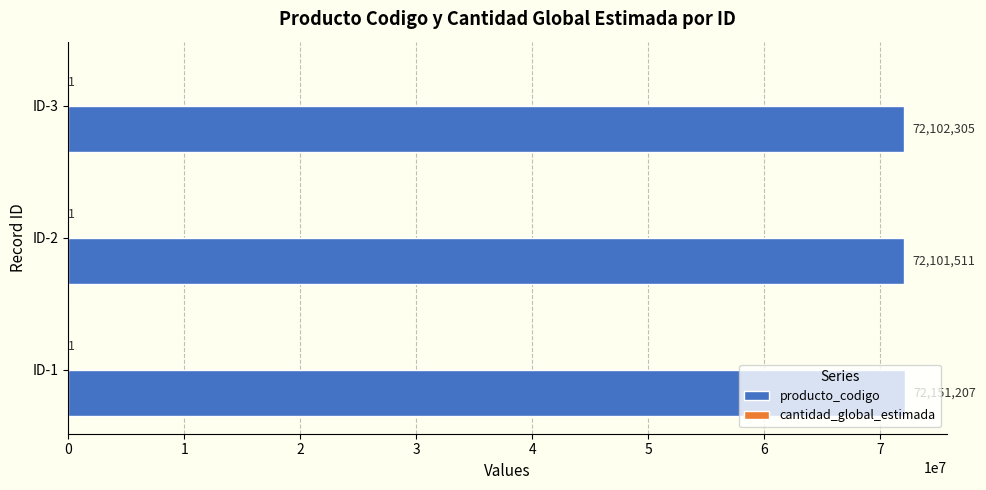

At which category is the sum across all series the highest?

ID-1